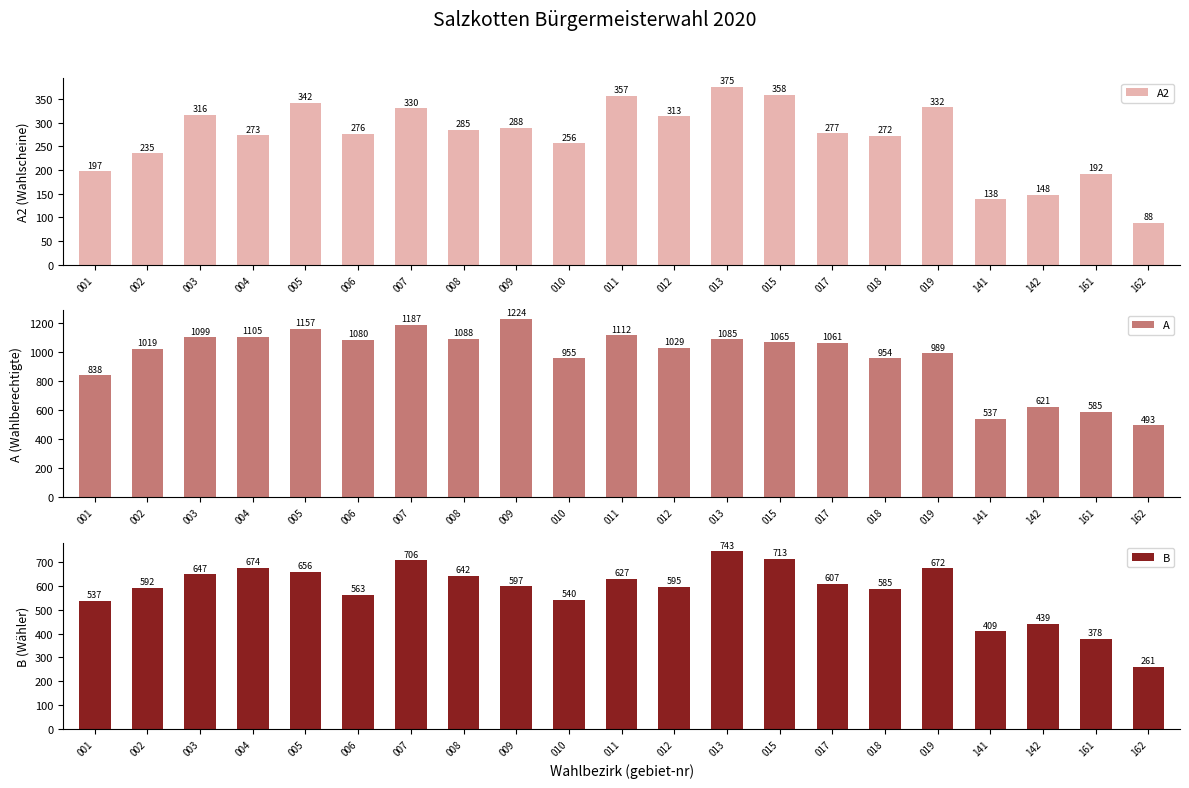

At which category does the chart reach its peak across all series?

009